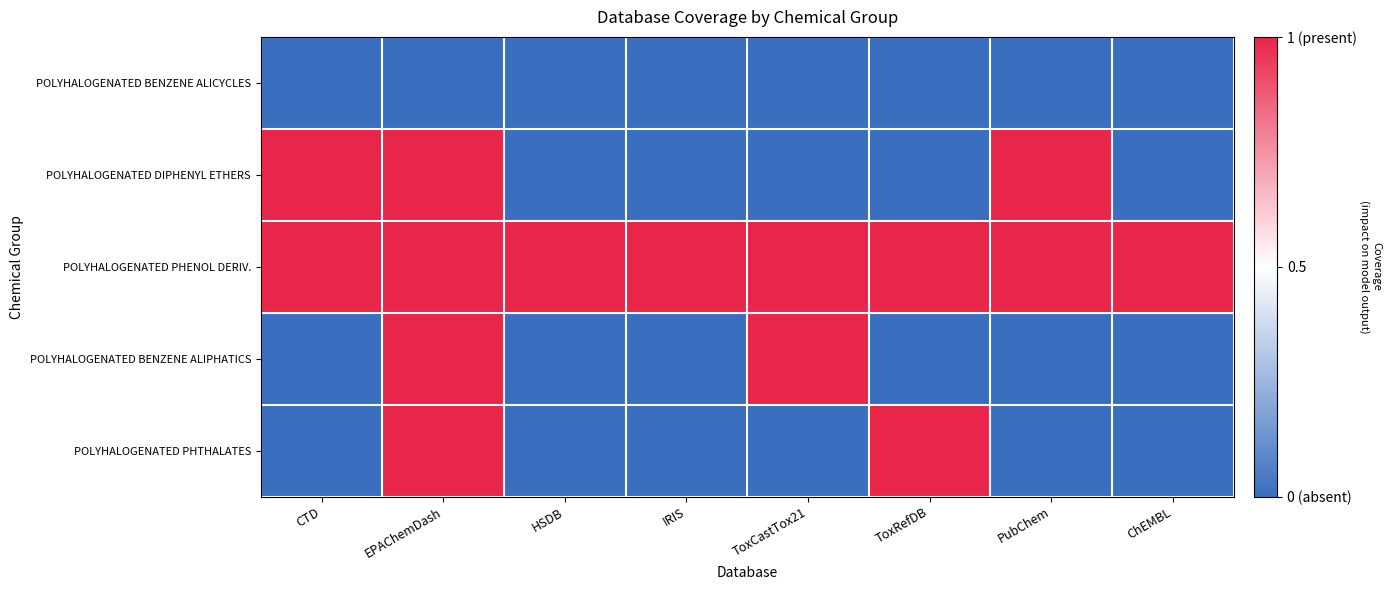

Which series has the largest range (max minus min)?

POLYHALOGENATED DIPHENYL ETHERS